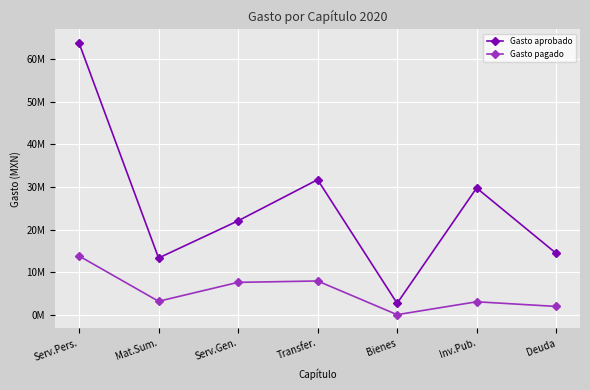

Reading left to right, list all the values displayed in this chart.

Gasto aprobado: 63803054	13337592	22071019	31723207	2701414	29775412	14440553
Gasto pagado: 13810572	3177344	7623040	7944277	33396	3062142	1971232